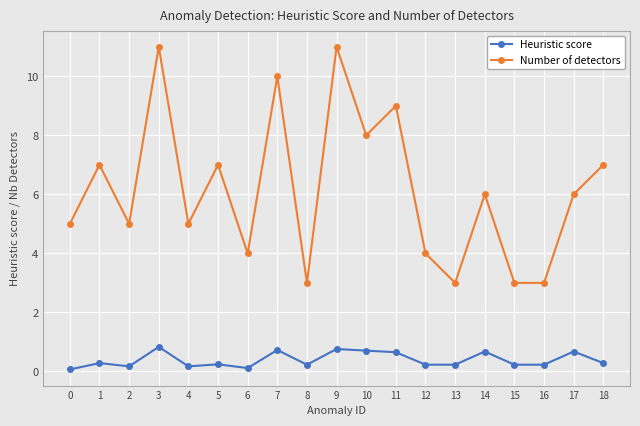

What is the difference between the Heuristic score values at 1 and 10?

0.4